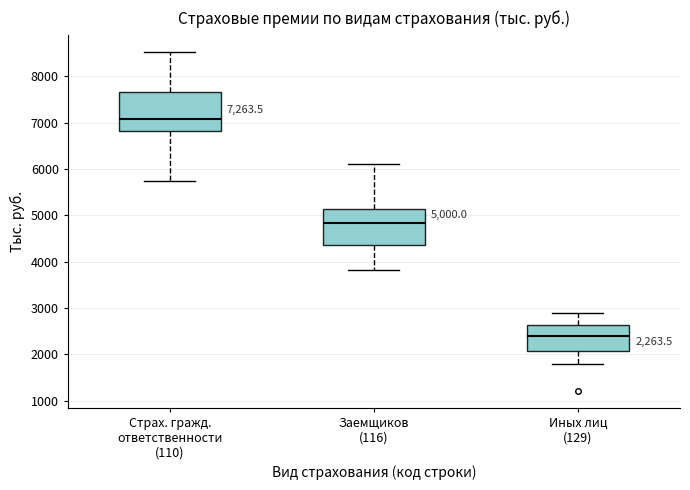

Which box's median line is the lowest?

Иных лиц (129)